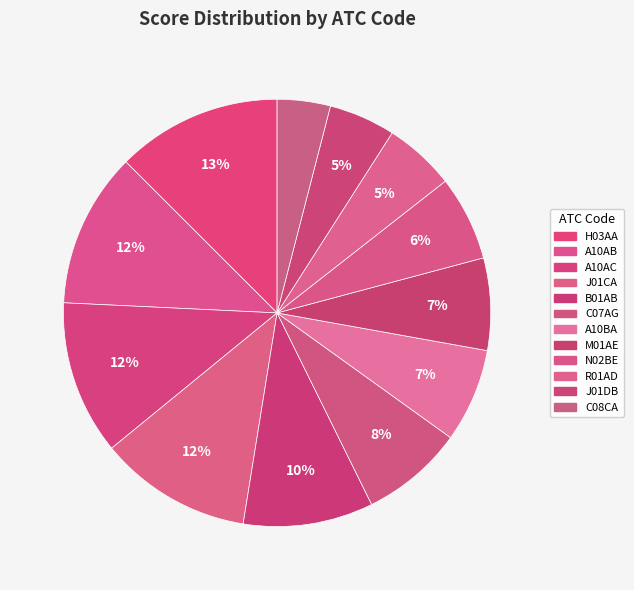

What portion of the pie excludes A10AB?

88.3%